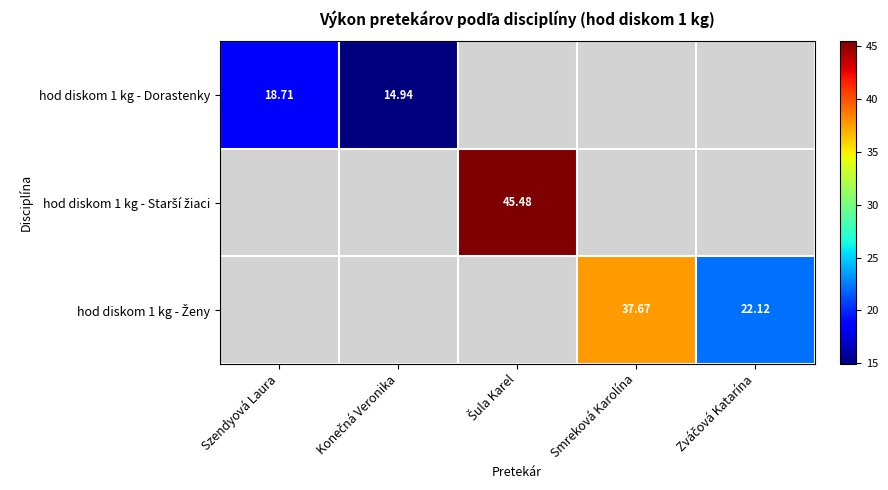

Is it true that hod diskom 1 kg - Ženy equals 51.5 at Smreková Karolína?

False